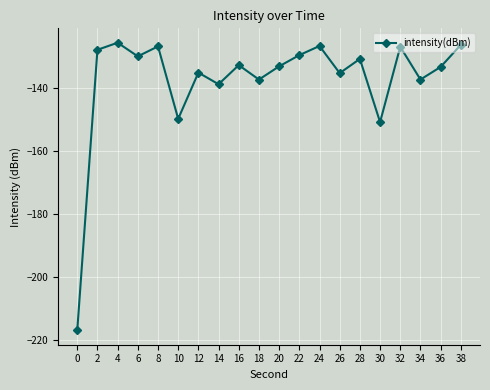

True or false: the data shows -126.9 at 8.

True